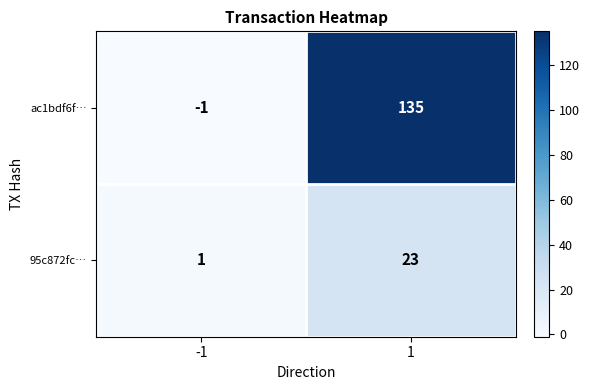

What value does the 95c872fc… series have at 1?

23